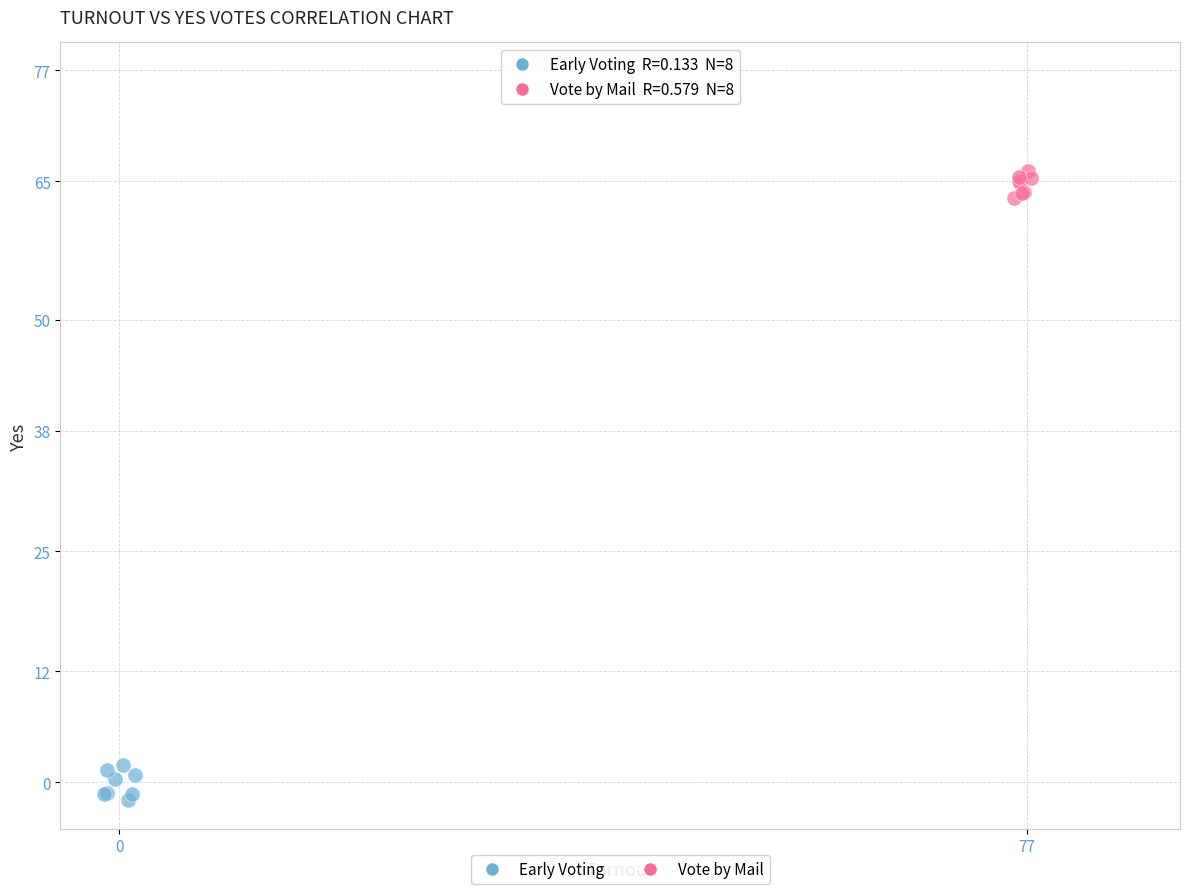

Which series has the largest Y range (max minus min)?

Early Voting